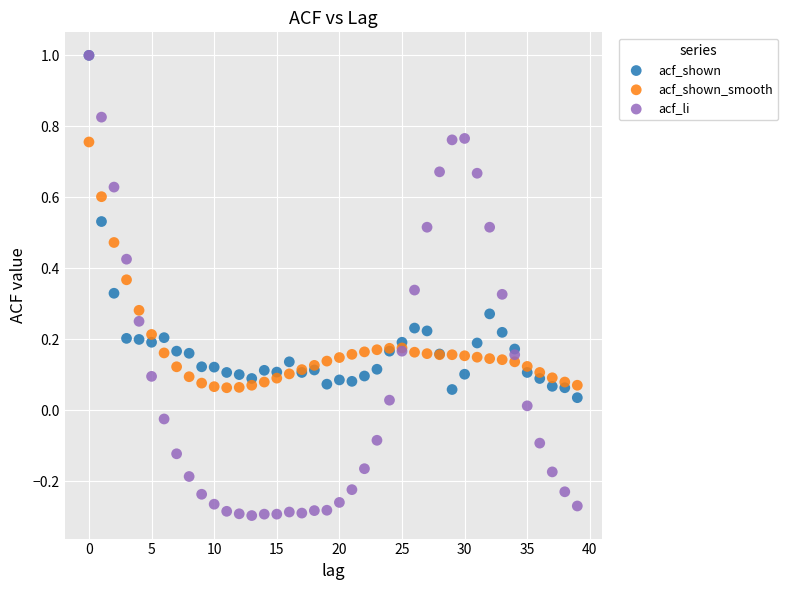

What are all the series names shown in the legend?

acf_shown, acf_shown_smooth, acf_li